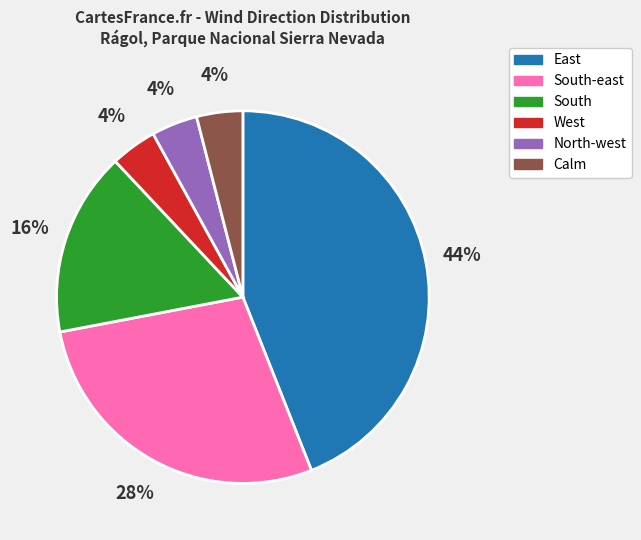

Does North-west represent more than half of the total?

No